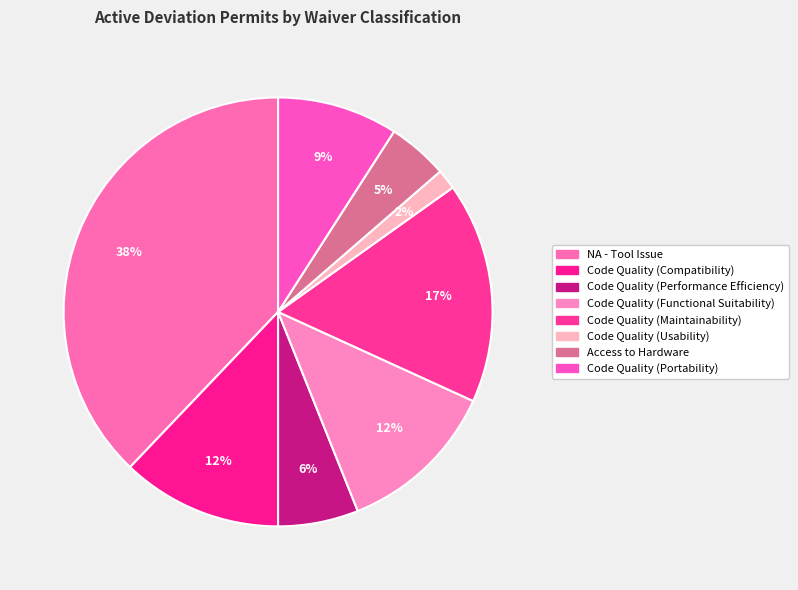

How many segments does this pie chart have?

8